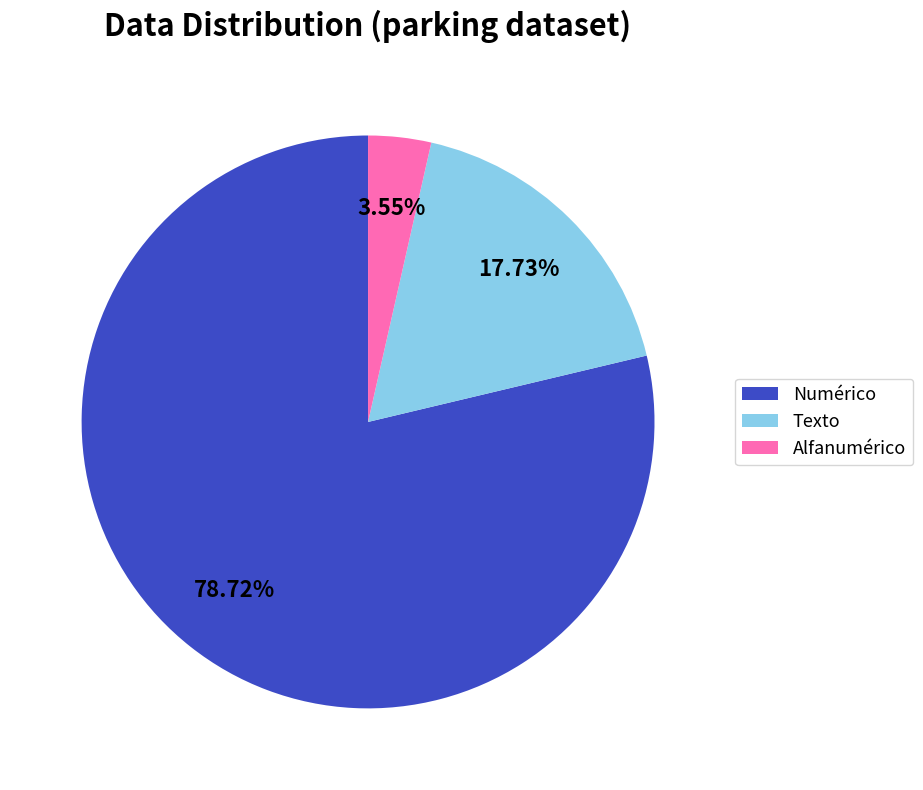

Which category has the smallest portion of the pie?

Alfanumérico